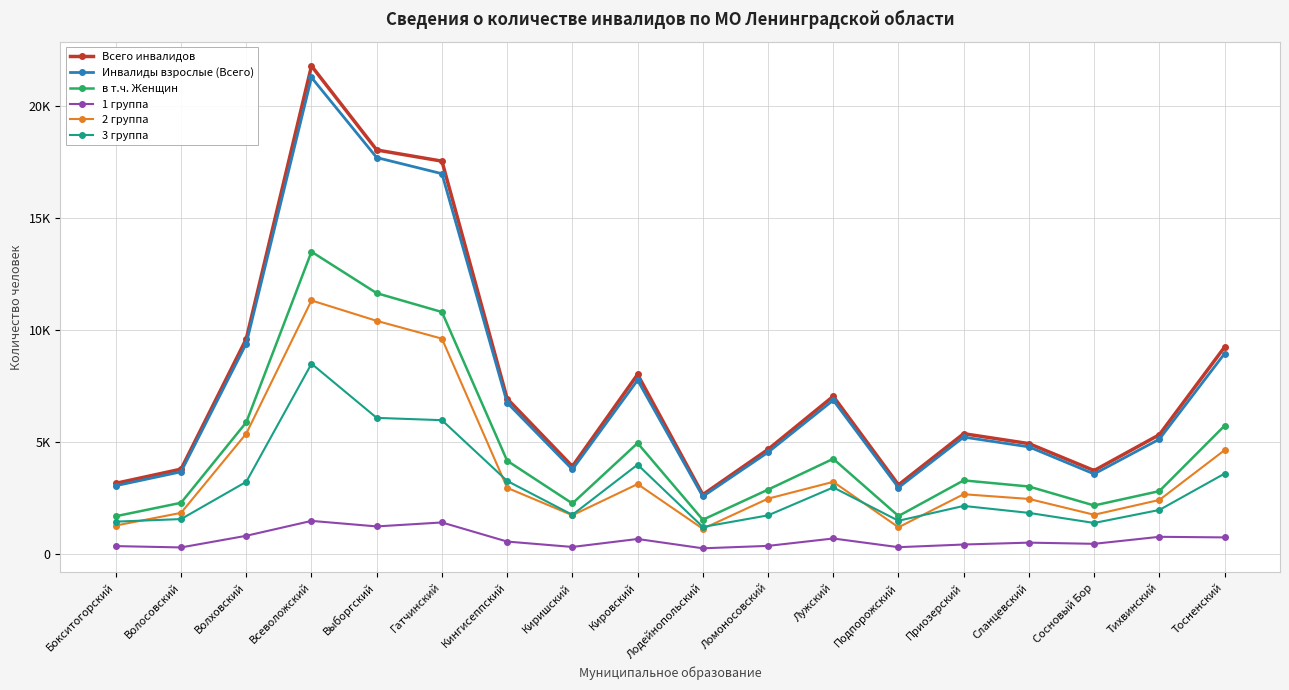

What is the difference between the 1 группа values at Ломоносовский and Сосновый Бор?

92